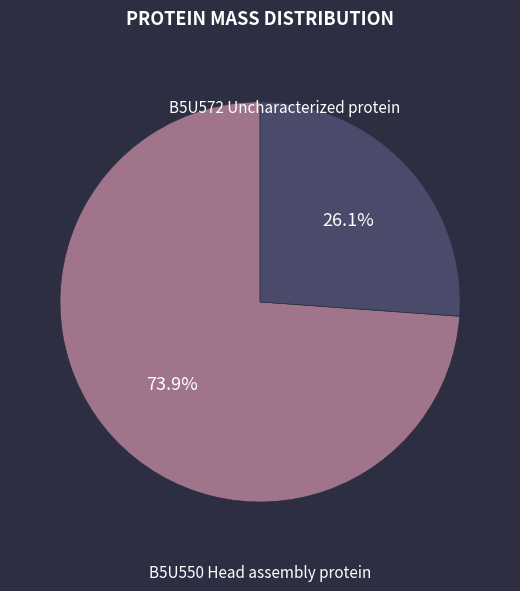

Is the sum of B5U572 Uncharacterized protein and B5U550 Head assembly protein greater than half?

Yes